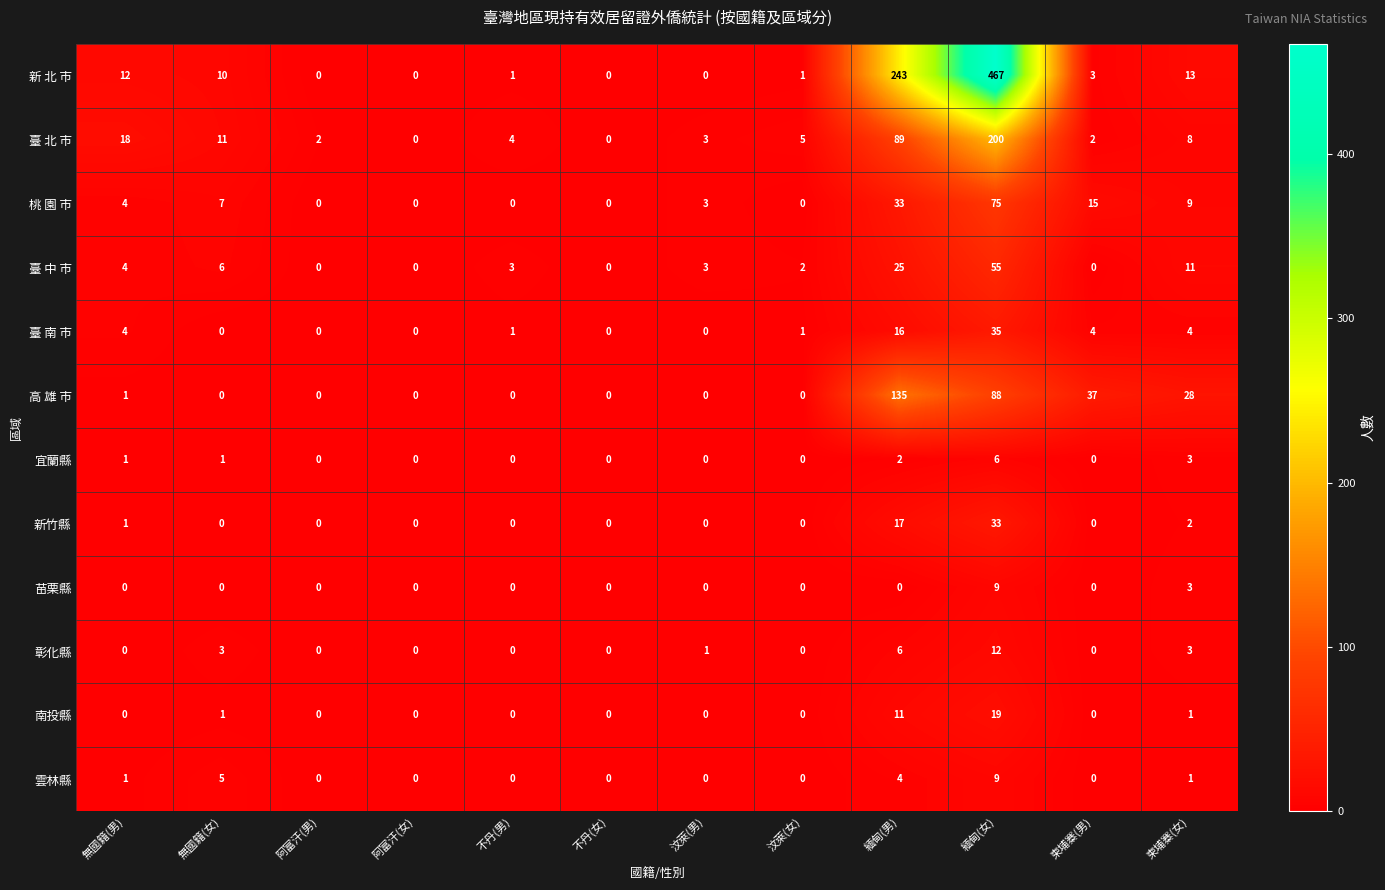

The 彰化縣 series shows 0 at 阿富汗(男). True or false?

True